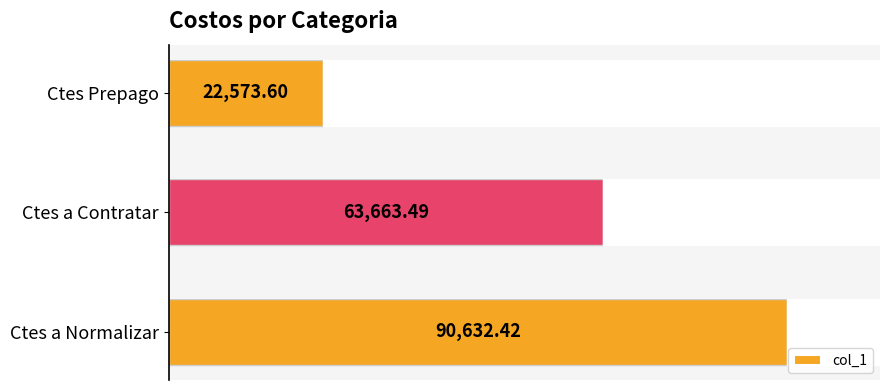

What is the average value?

58956.5